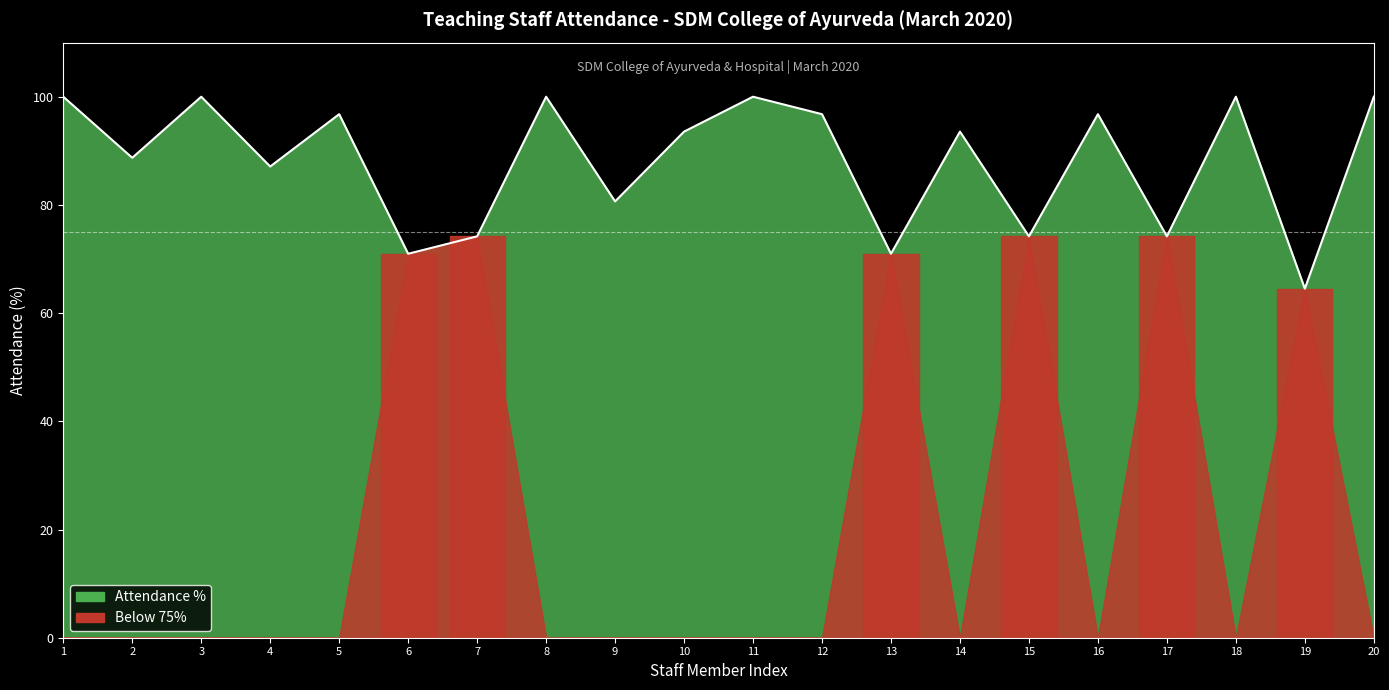

What is the smallest value displayed?

64.5